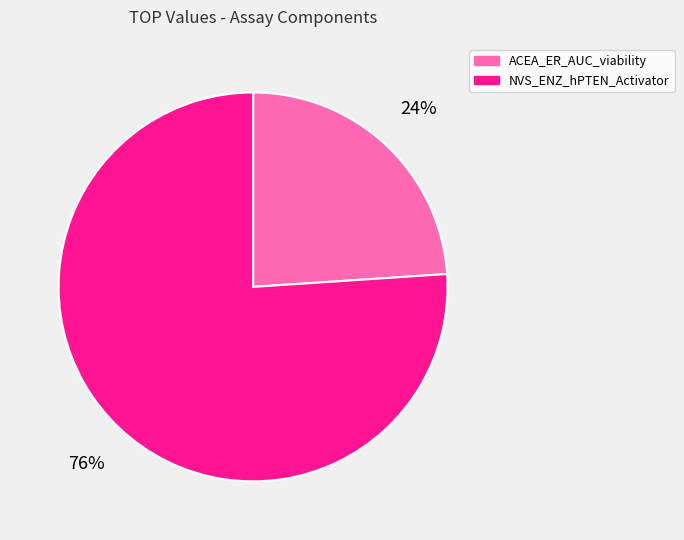

Is it true that ACEA_ER_AUC_viability is 24% of the pie?

True